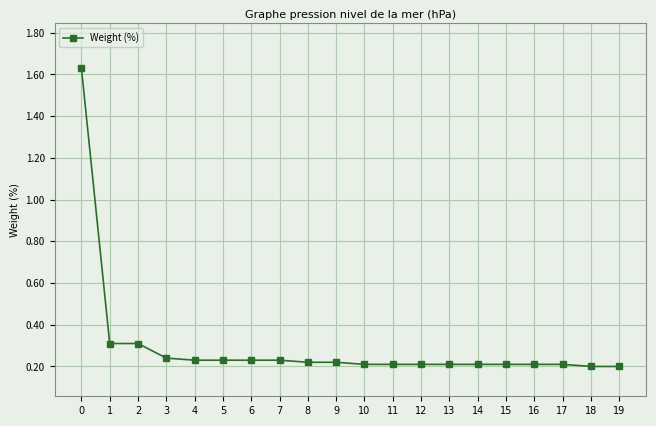

Does the chart display data point markers on the line(s)?

Yes